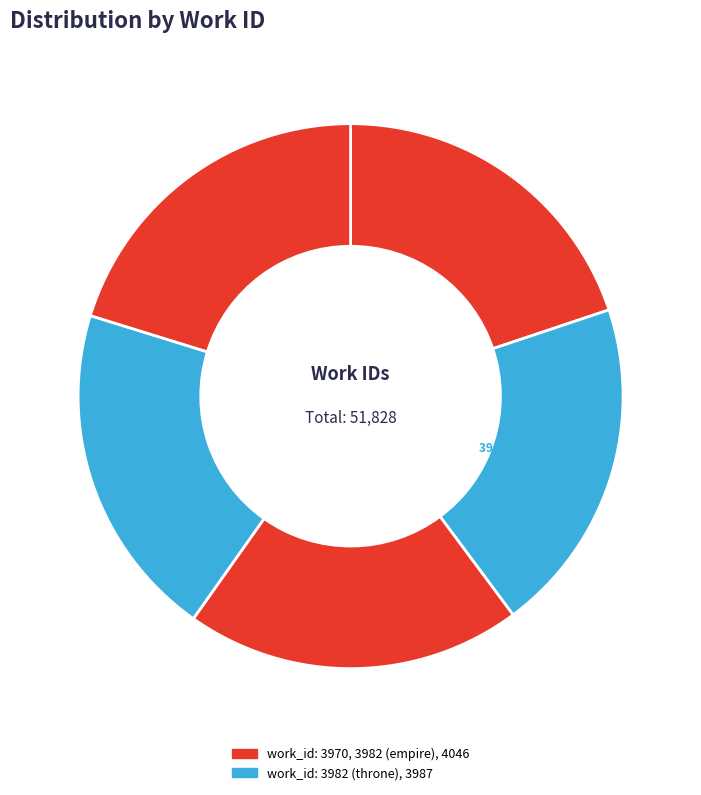

Does any single category account for the majority?

No